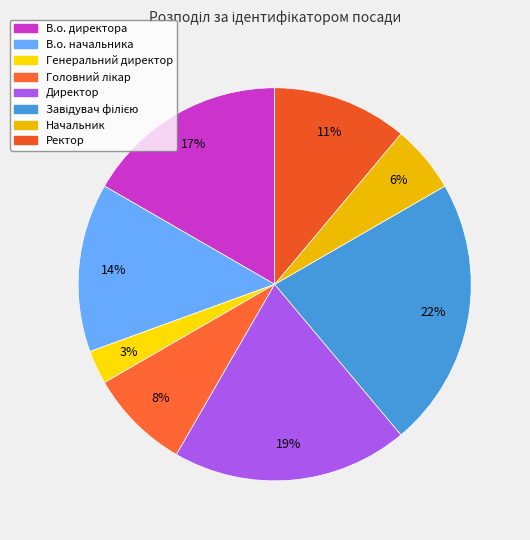

Which category has the biggest portion of the pie?

Завідувач філією